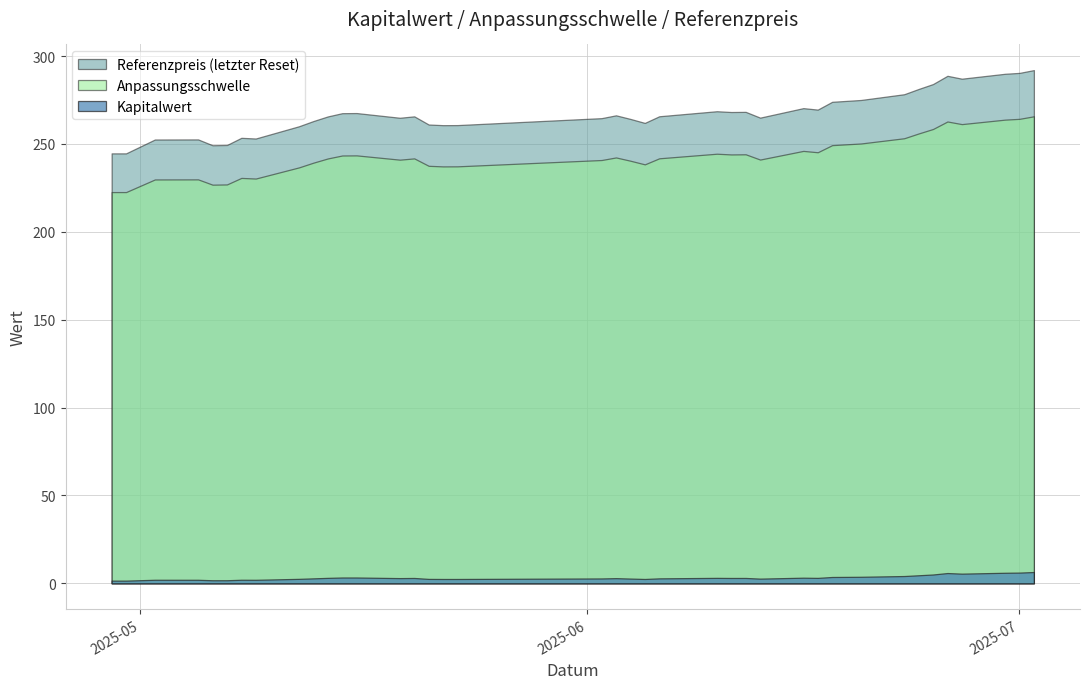

What is the total value across all series at 2025-05-21?

501.1